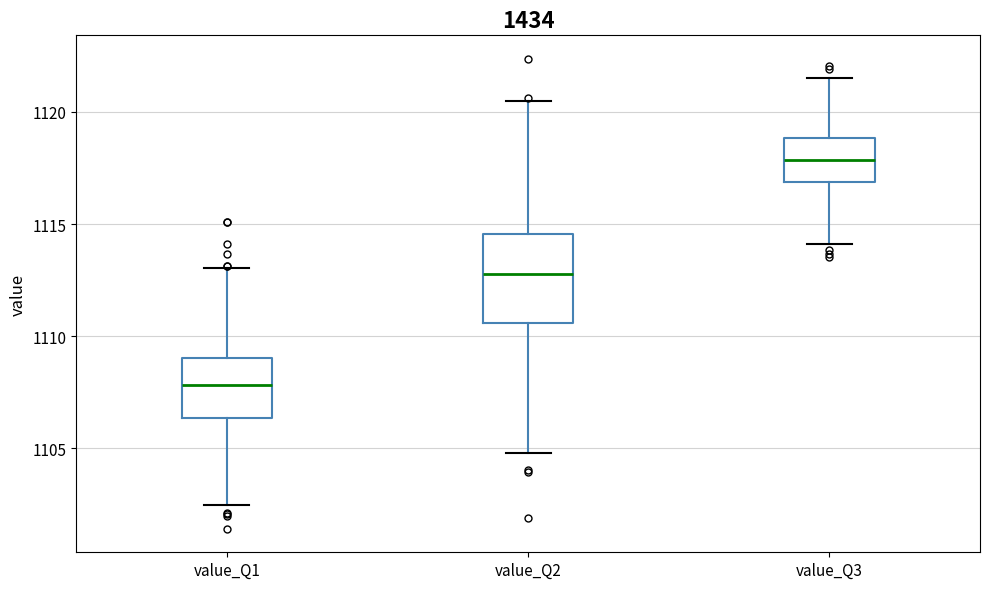

Comparing the boxes themselves (not the whiskers), which one is the tallest?

value_Q2